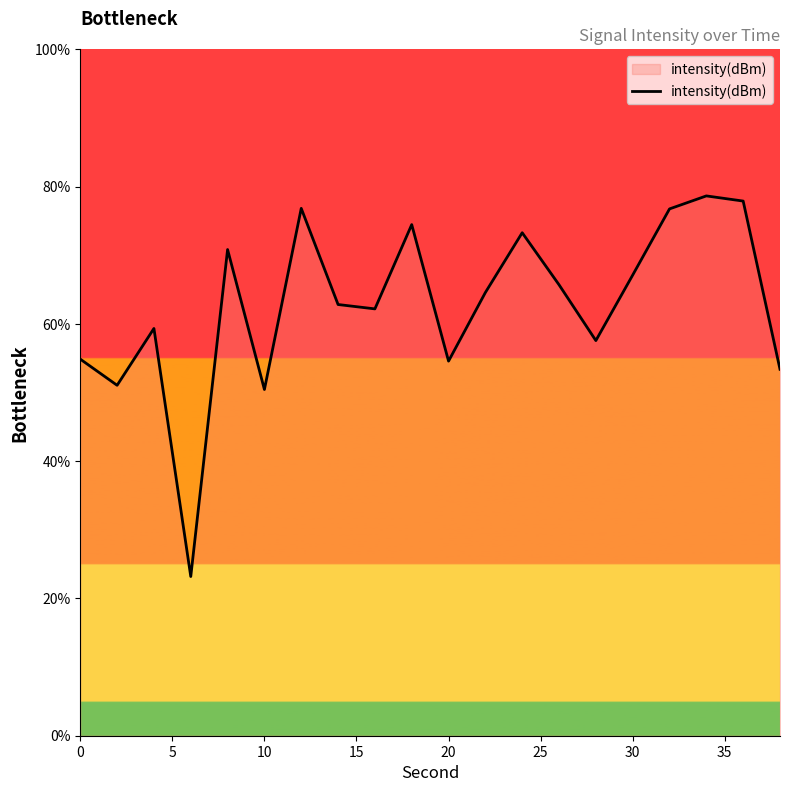

What is the greatest value displayed?

78.7